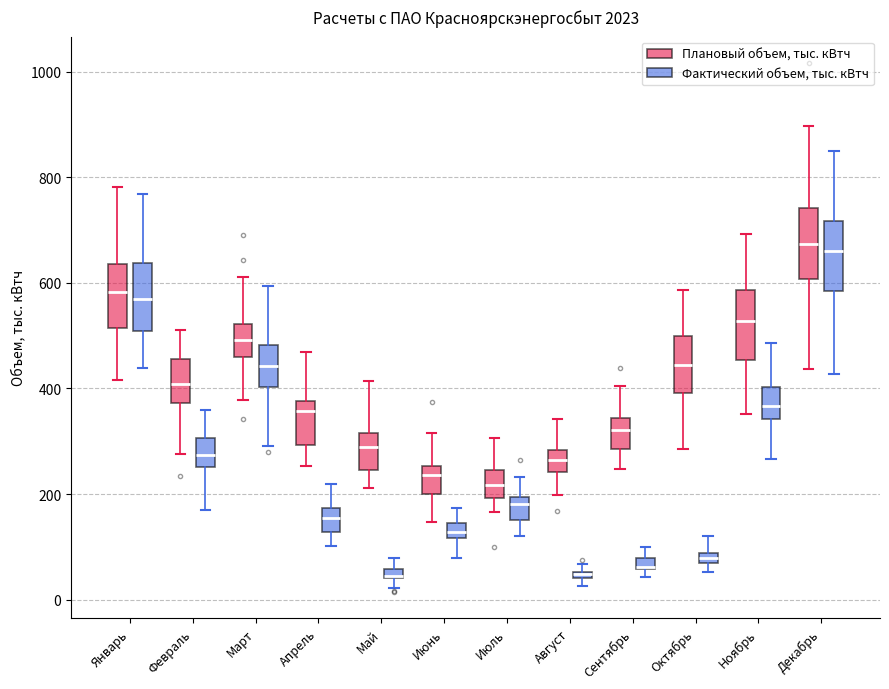

Where is the lower edge of the box for Апрель (Фактический объем, тыс. кВтч) on the y-axis? The values are not printed on the chart, so give them approximately, as read against the axis.

120